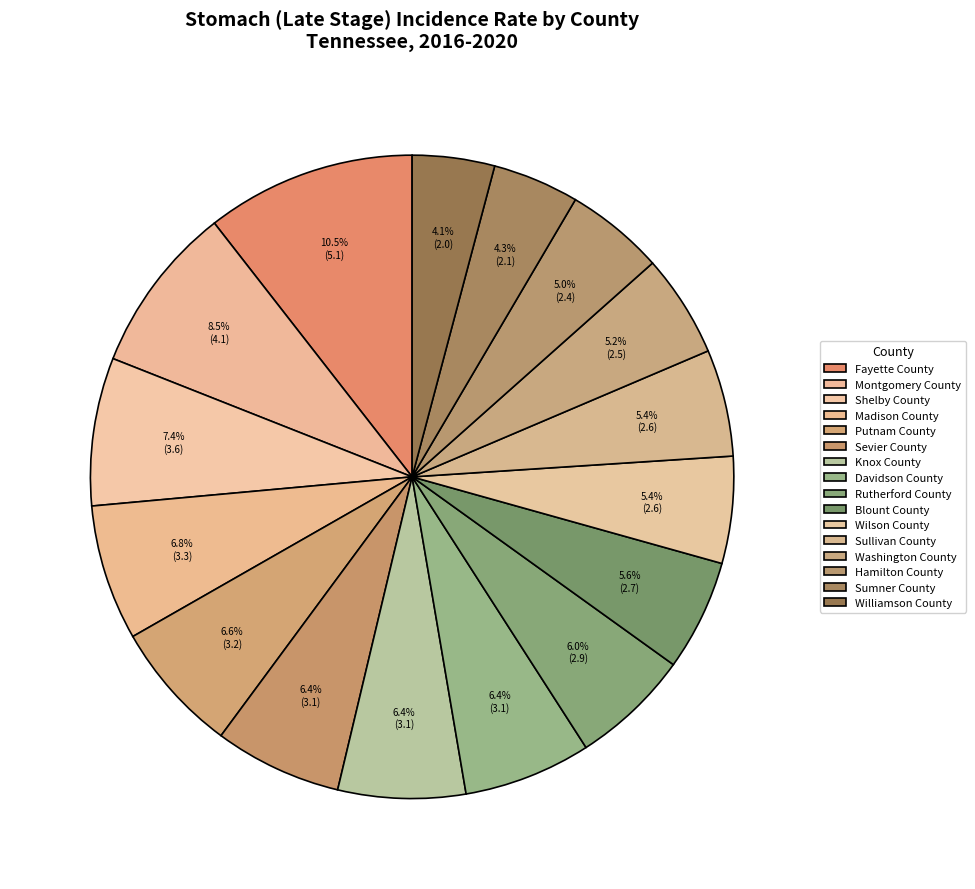

What percentage do Sevier County and Madison County together represent?

13.2%